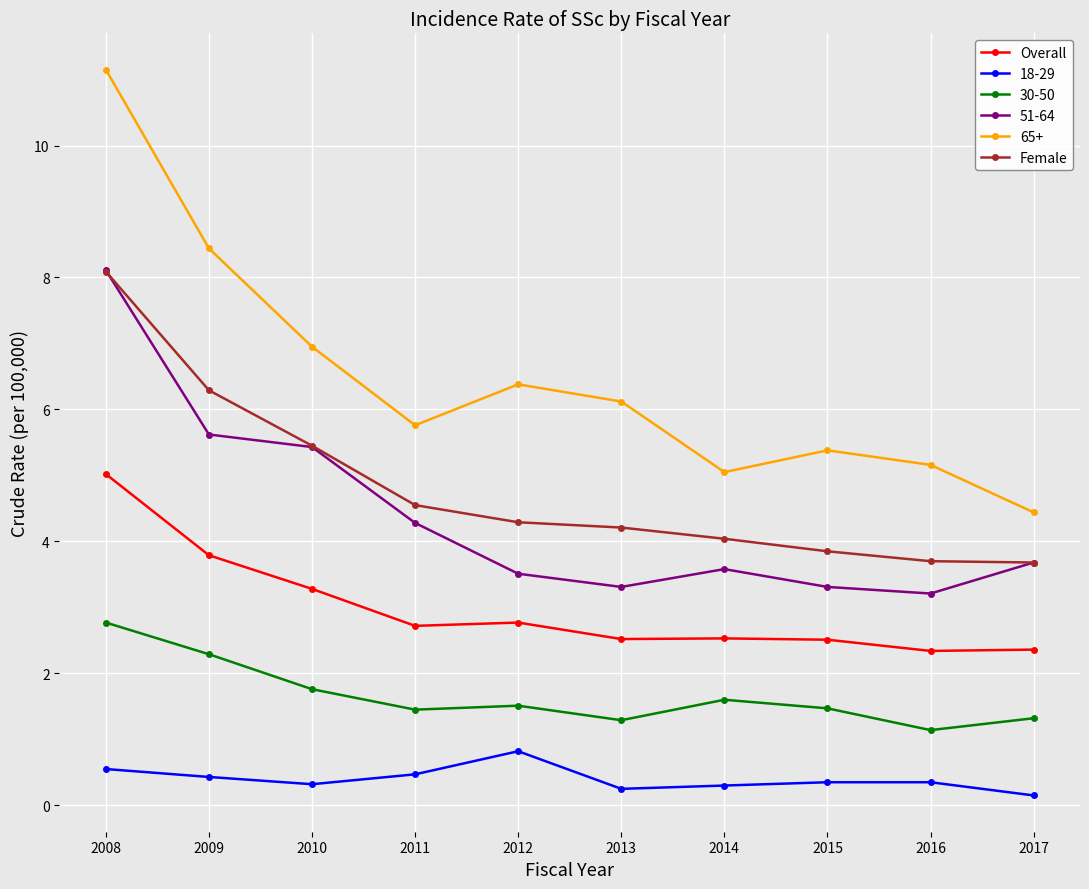

At which category is the sum across all series the highest?

2008